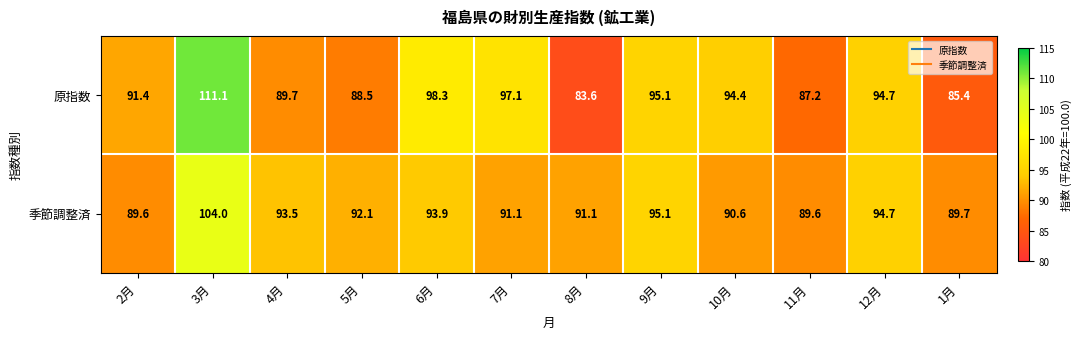

What is the difference between the highest and lowest values at 4月?

3.8